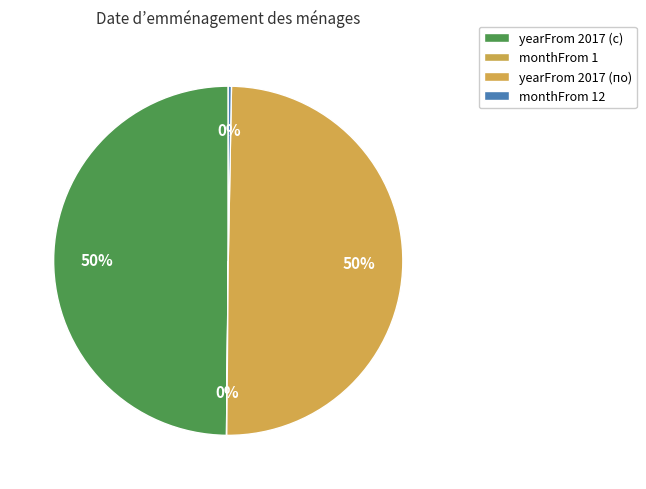

True or false: monthFrom 12 accounts for 7% of the total.

False